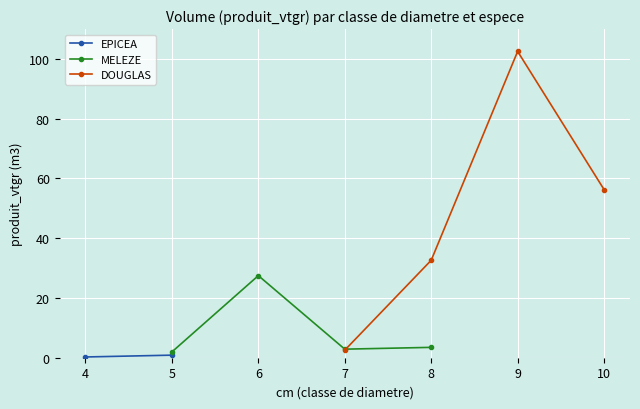

True or false: MELEZE and DOUGLAS intersect in this chart.

False